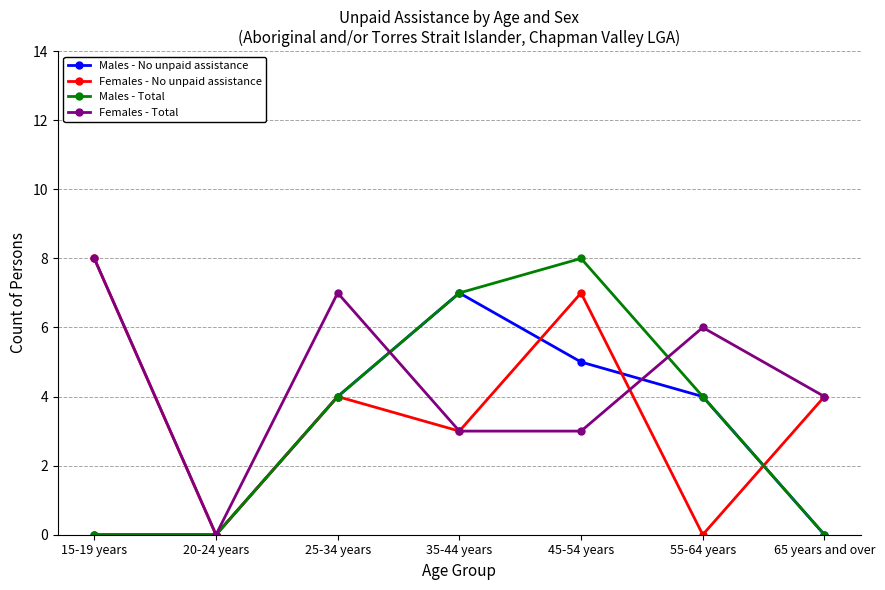

What value does the Females - No unpaid assistance series have at 35-44 years?

3